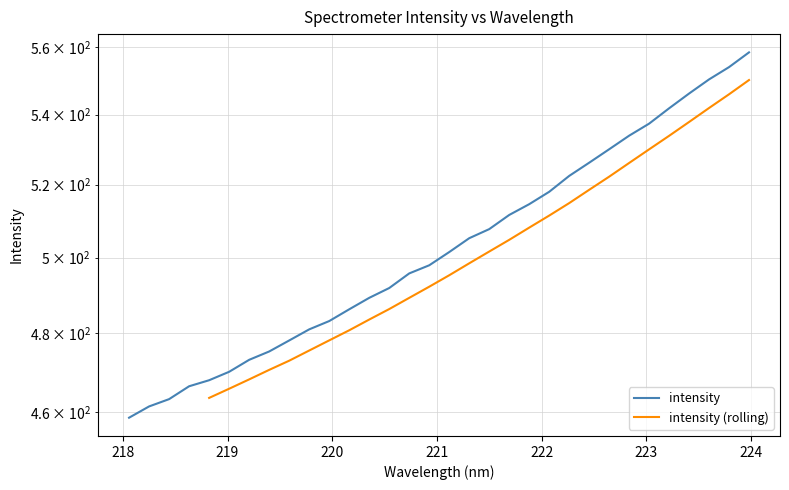

List the labels in order of value, largest first.

223.9802, 223.7895, 223.5987, 223.408, 223.2172, 223.0264, 222.8355, 222.6447, 222.4538, 222.263, 222.0721, 221.8812, 221.6902, 221.4993, 221.3083, 221.1174, 220.9264, 220.7354, 220.5444, 220.3533, 220.1623, 219.9712, 219.7801, 219.589, 219.3979, 219.2067, 219.0156, 218.8244, 218.6332, 218.442, 218.2508, 218.0596